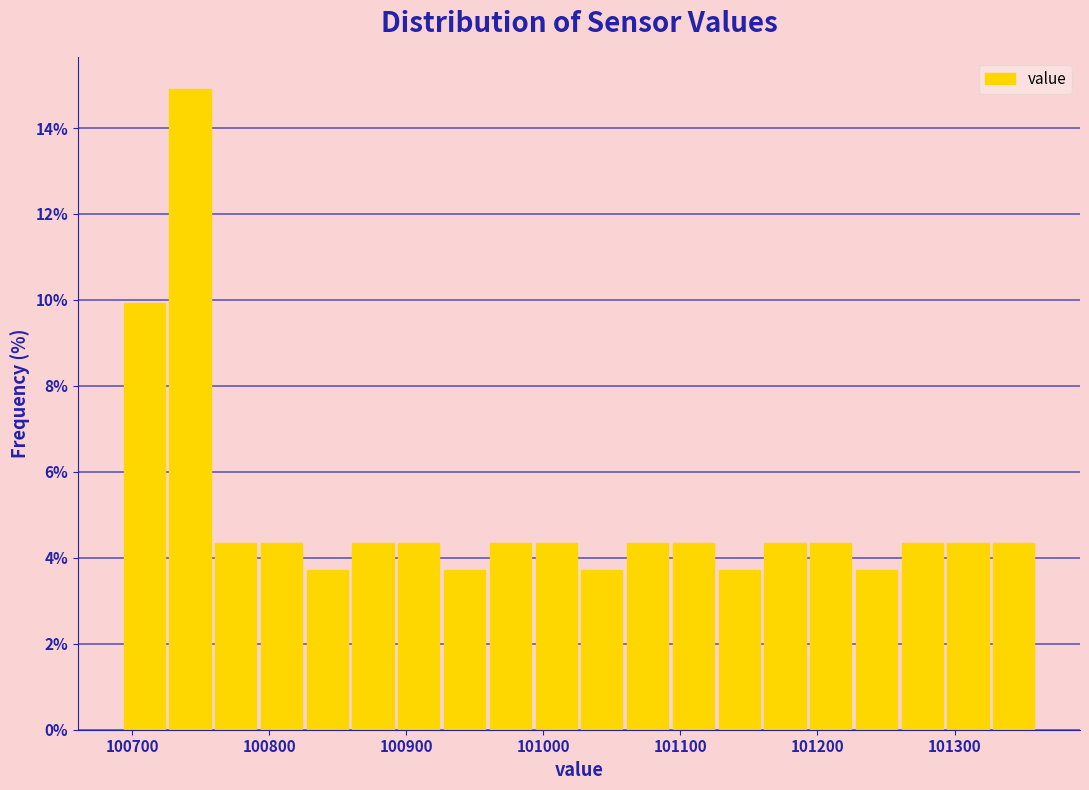

Around what value on the x-axis is the tallest bar? Give the approximate position of its centre, as read against the axis.

100740